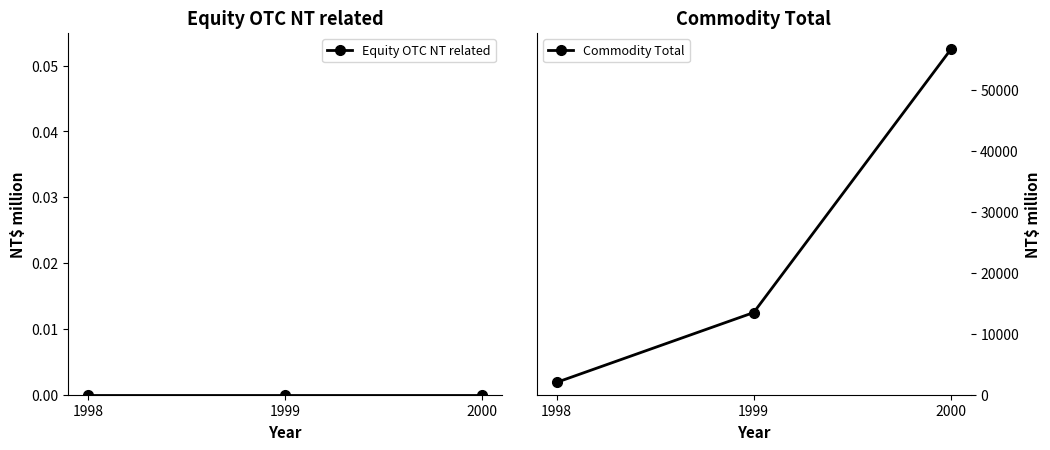

Reading left to right, what are all the values shown in this chart?

Equity OTC NT related: 0	0	0
Commodity Total: 2023	13490	56686